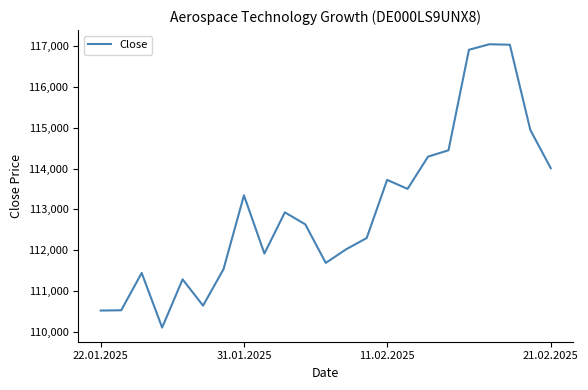

What is the maximum value shown in the chart?

117039